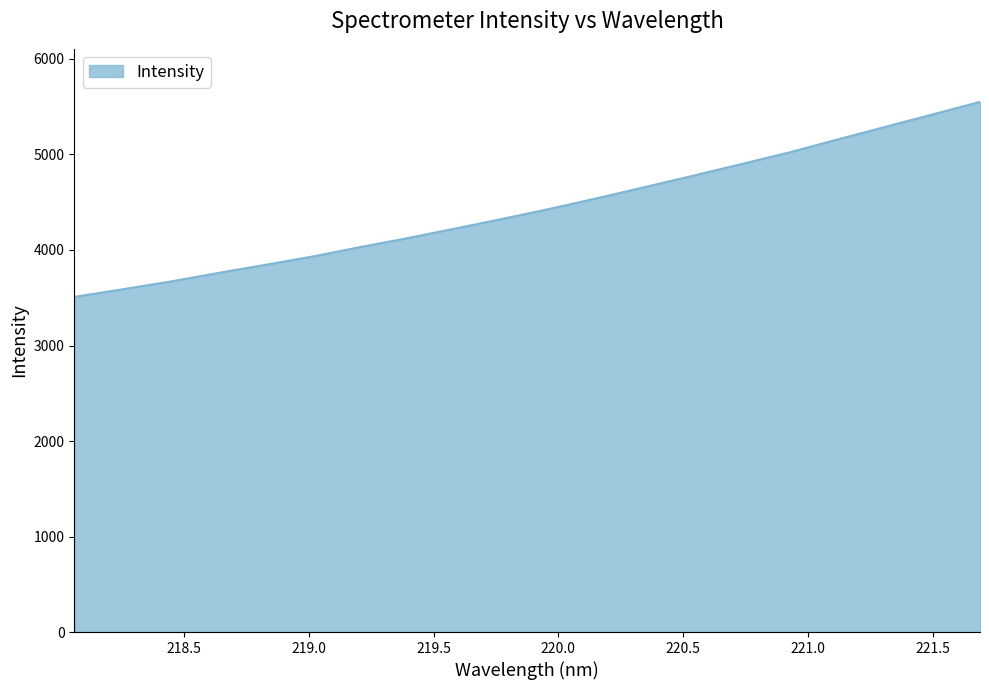

What is the maximum value shown in the chart?

5551.0